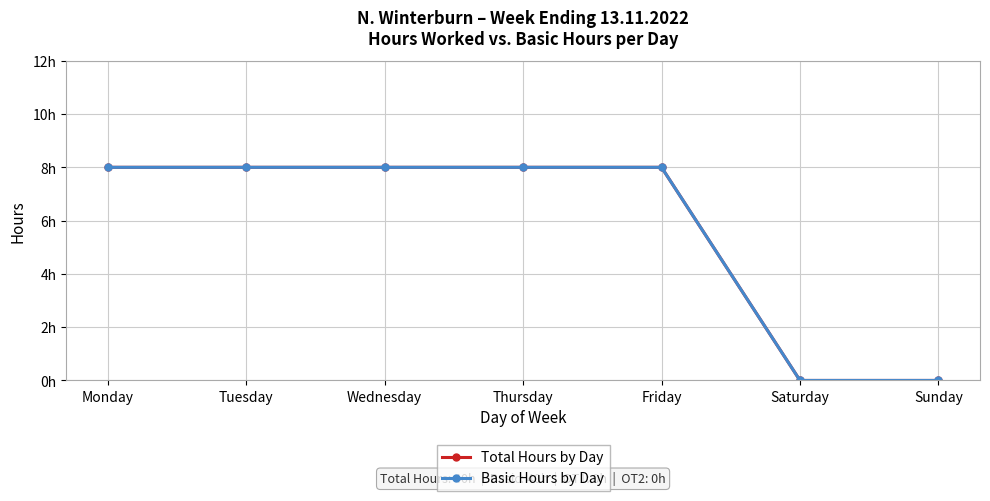

True or false: Total Hours by Day and Basic Hours by Day intersect in this chart.

False